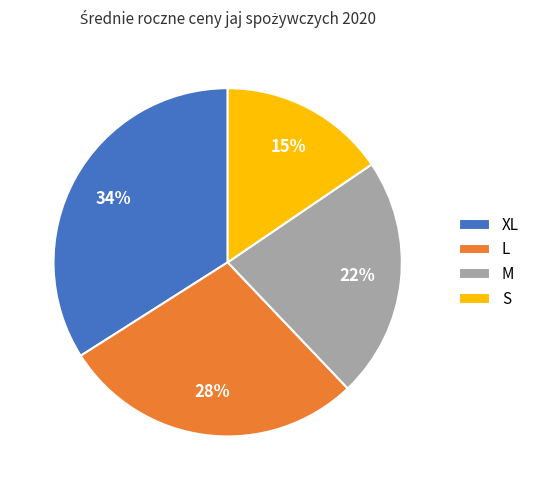

Is there a majority slice in this chart?

No